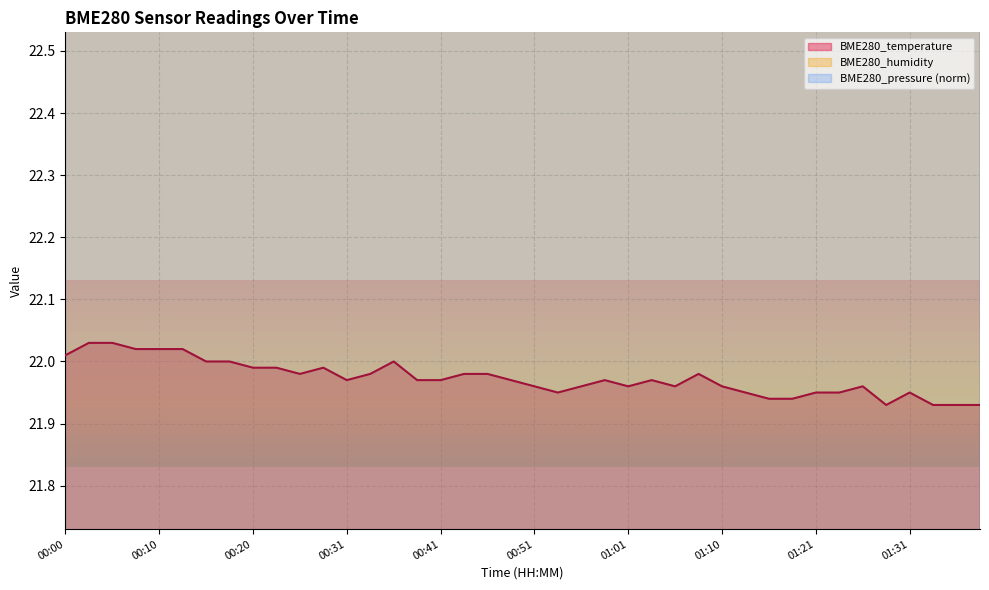

True or false: BME280_temperature and BME280_humidity intersect in this chart.

False